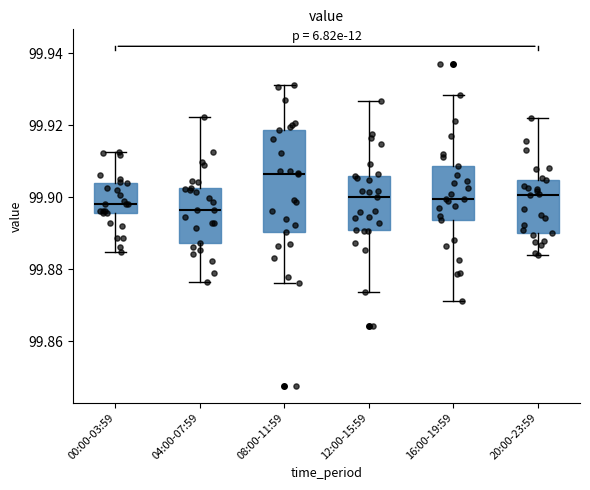

Comparing the boxes themselves (not the whiskers), which one is the tallest?

08:00-11:59